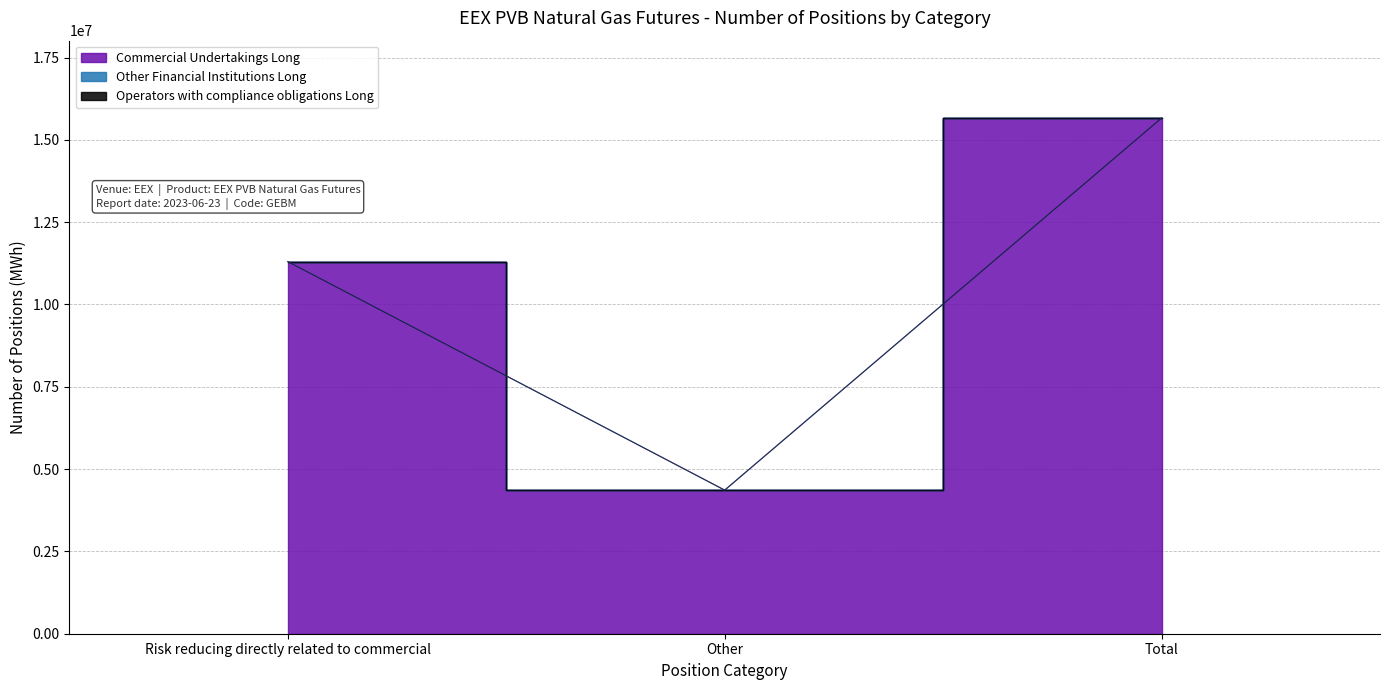

Which series has the widest spread of values?

Commercial Undertakings Long